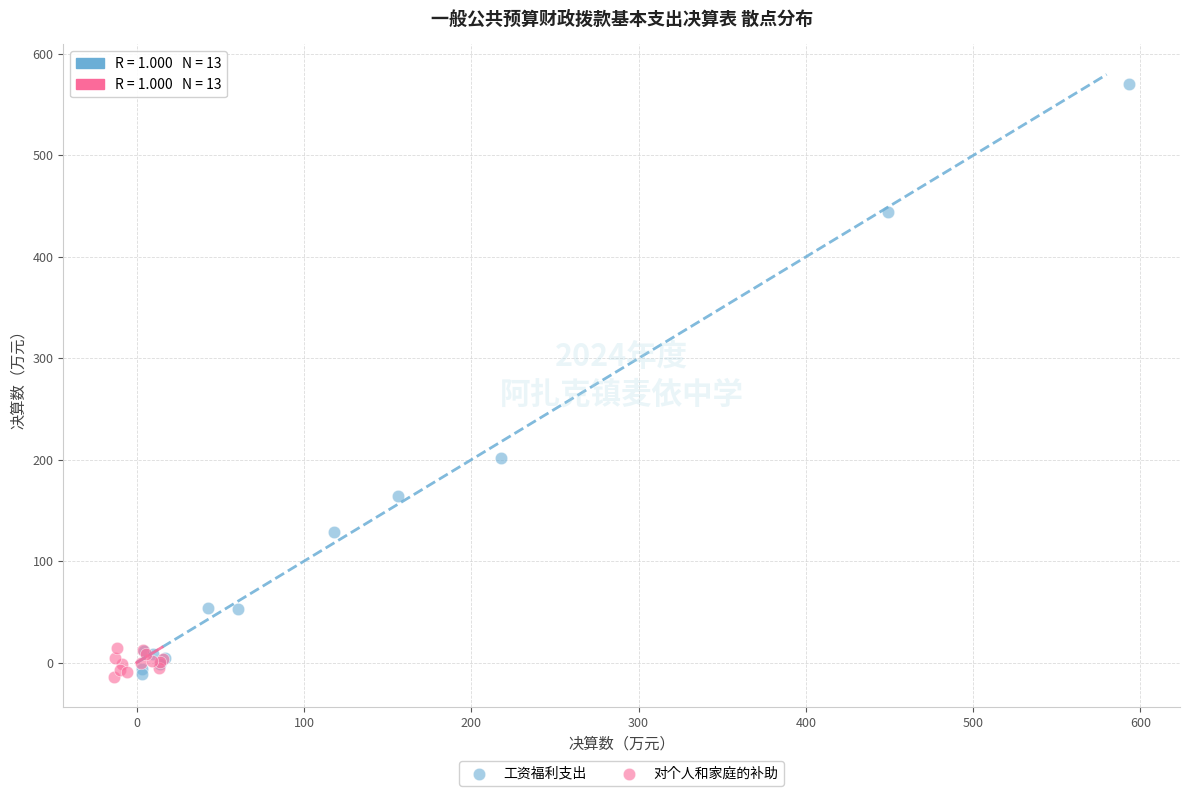

Which series has the widest spread of Y values?

工资福利支出